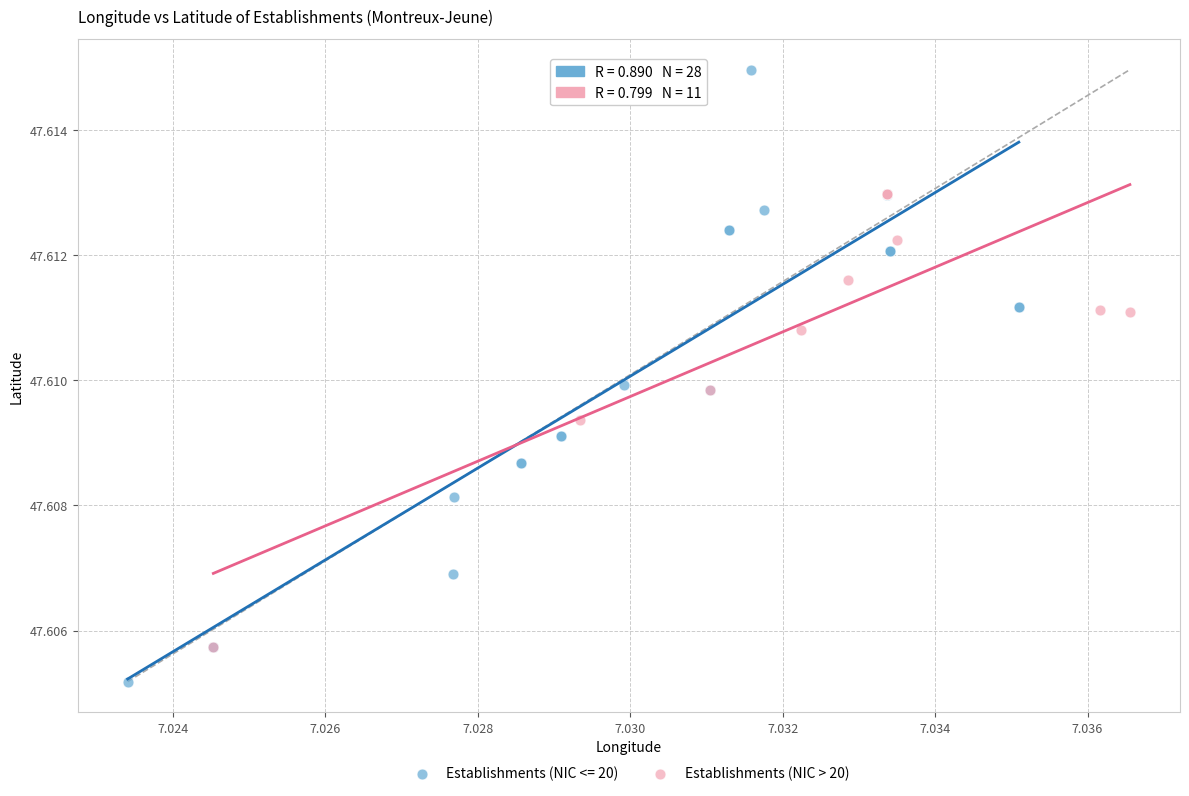

Which series contains the highest Y value?

Establishments (NIC <= 20)